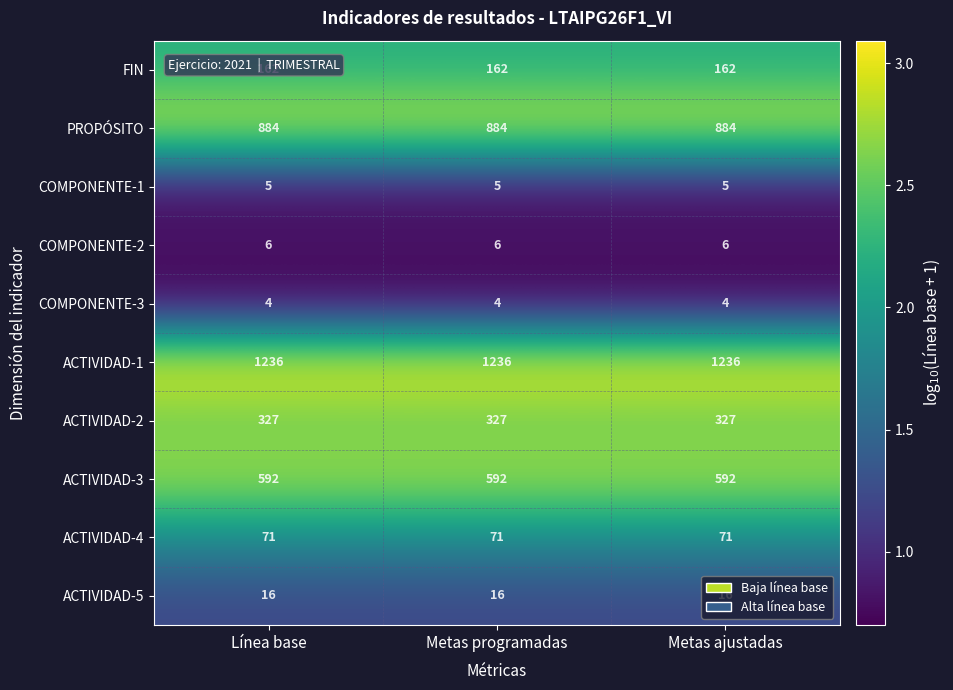

What is the greatest value displayed?

1236